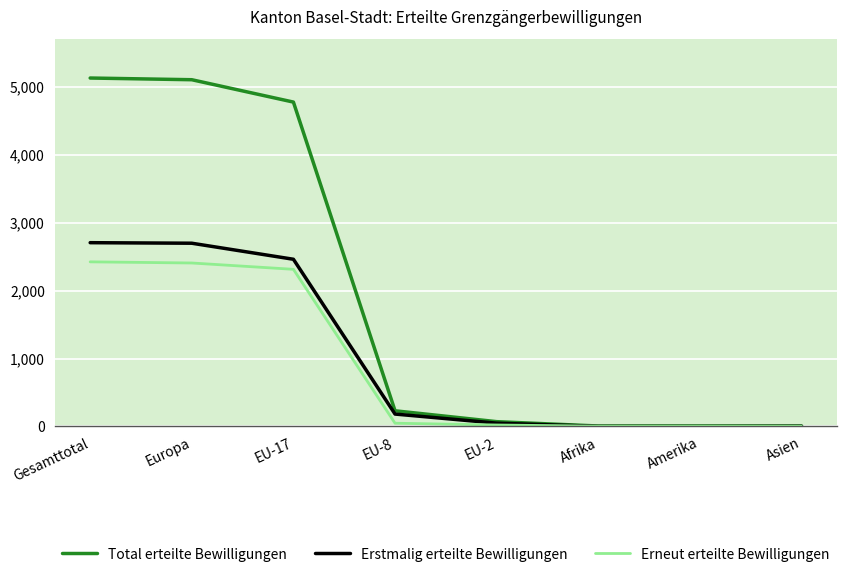

At which label is Total erteilte Bewilligungen closest to 2567?

EU-17